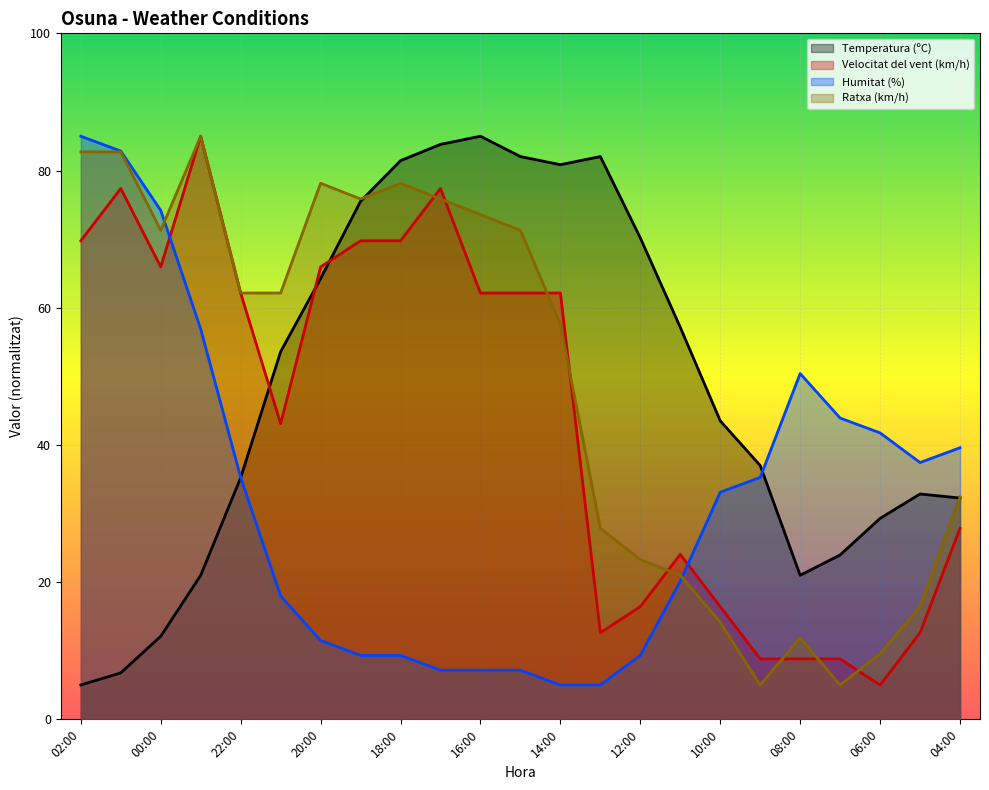

Rank the categories by Velocitat del vent (km/h) value from lowest to highest.

06:00, 09:00, 08:00, 07:00, 13:00, 05:00, 12:00, 10:00, 11:00, 04:00, 21:00, 22:00, 16:00, 15:00, 14:00, 00:00, 20:00, 02:00, 19:00, 18:00, 01:00, 17:00, 23:00